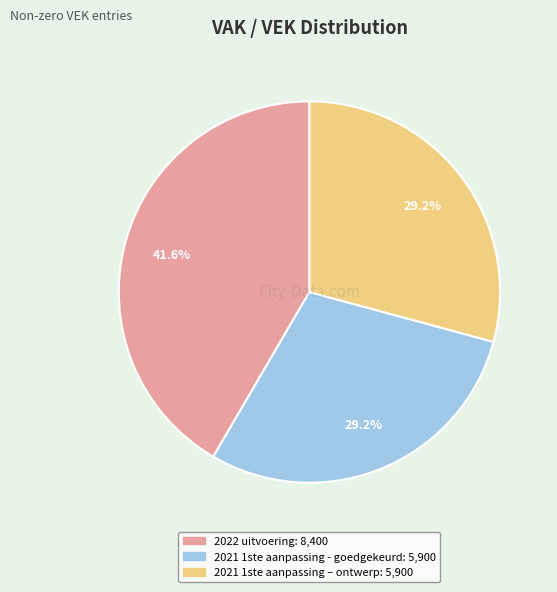

The 2022 uitvoering slice represents 34% of the pie. True or false?

False